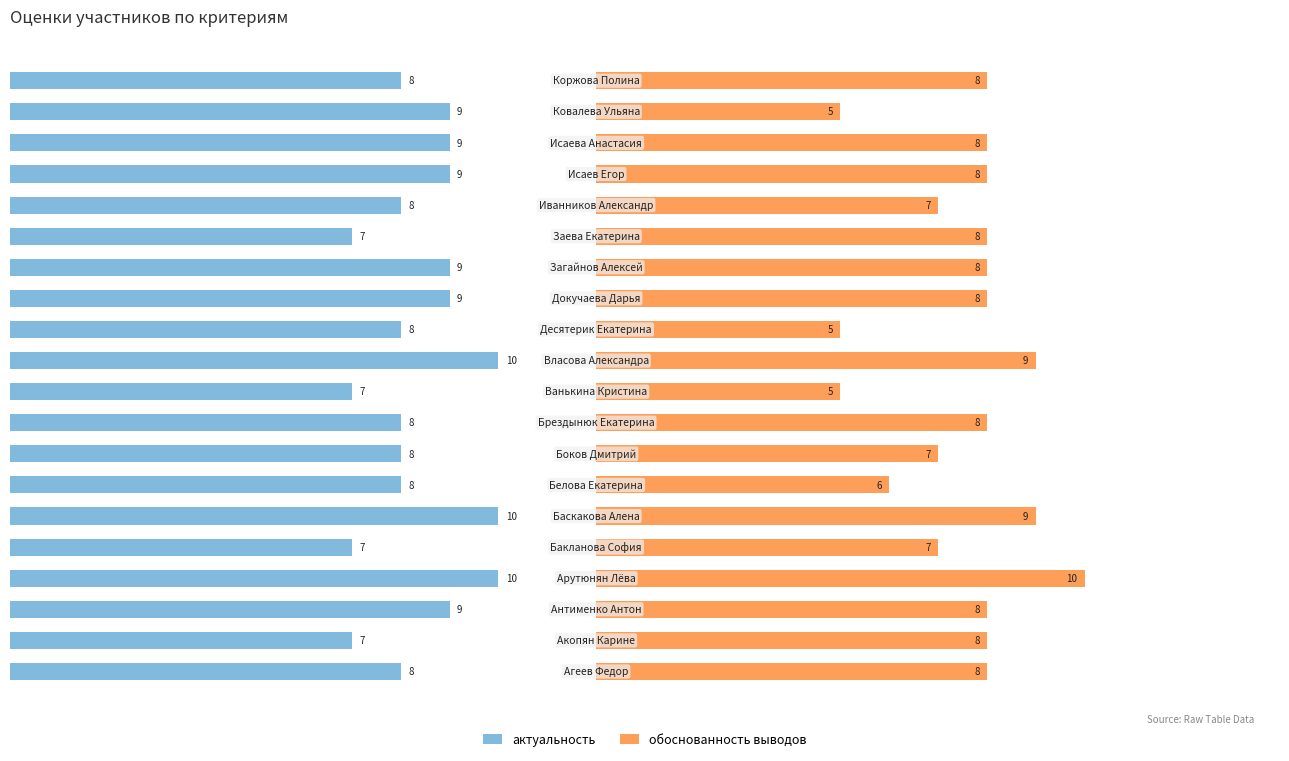

What is the approximate value of актуальность at 10?

10